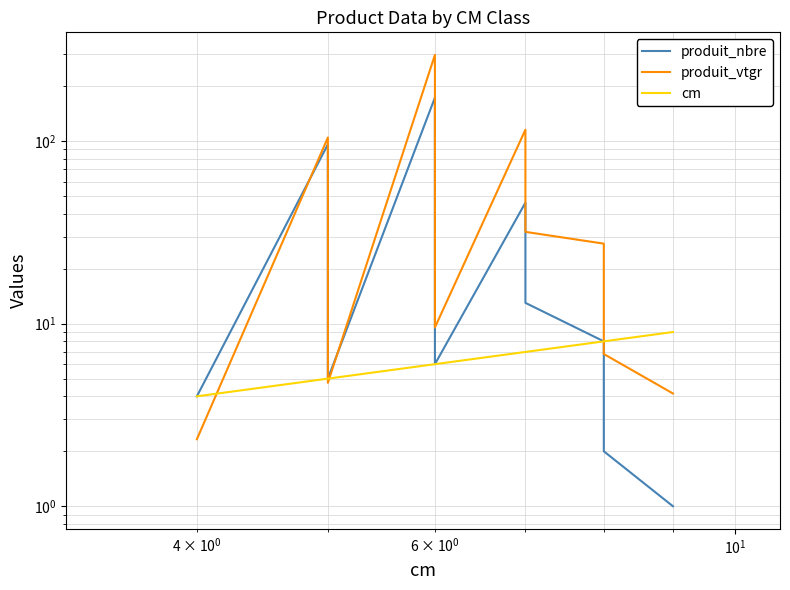

List the series in order of their peak value, highest first.

produit_vtgr, produit_nbre, cm